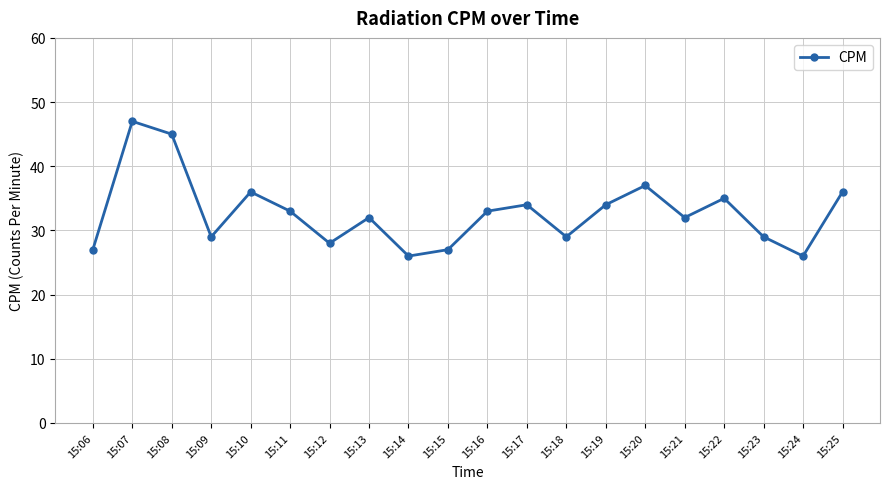

The value at 15:12 is 49. True or false?

False